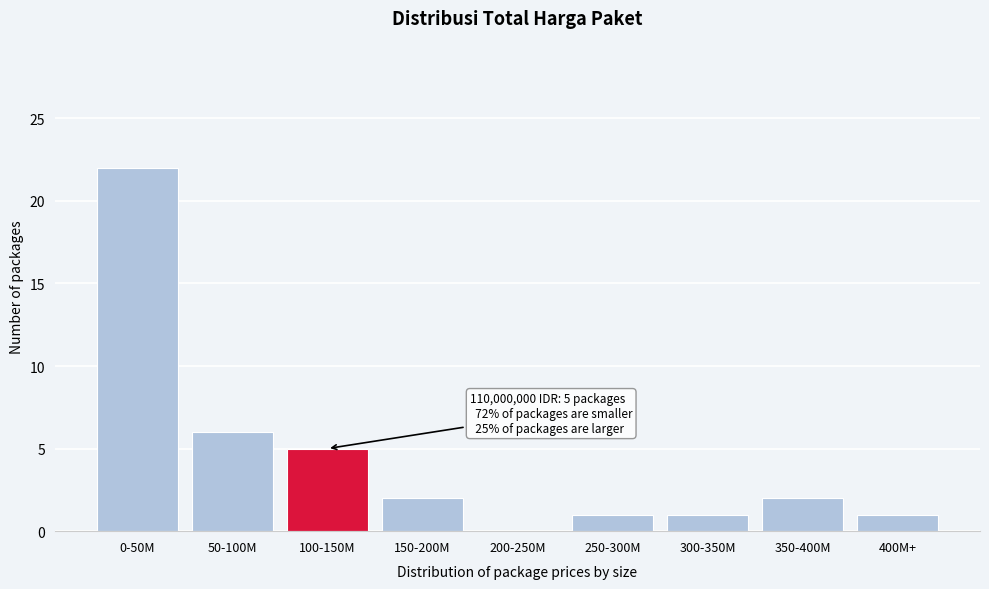

Reading right to left, what are all the values shown in this chart?

400M+=1	350-400M=2	300-350M=1	250-300M=1	200-250M=0	150-200M=2	100-150M=5	50-100M=6	0-50M=22